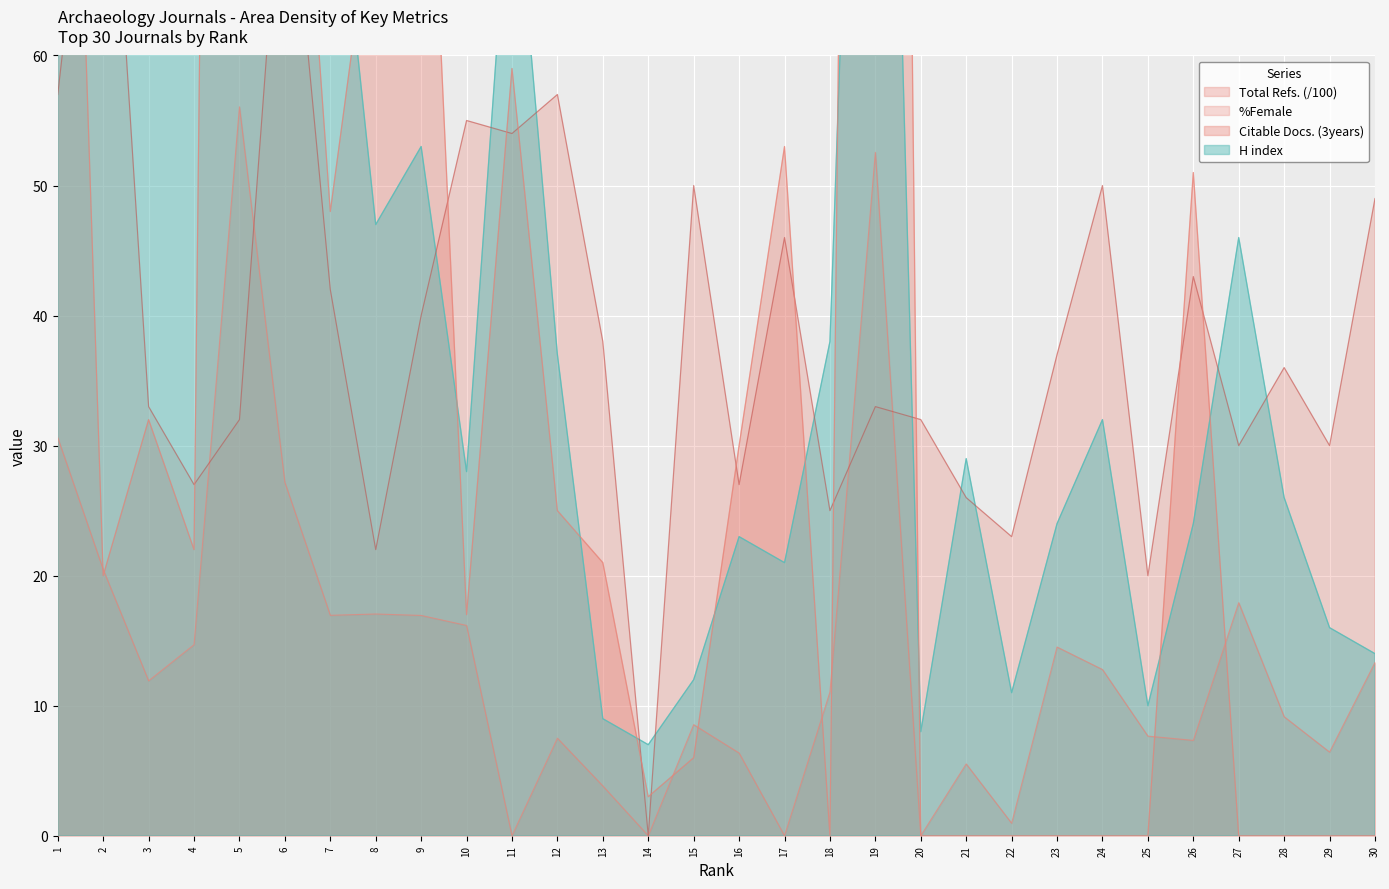

Which series has the largest total across all categories?

Citable Docs. (3years)